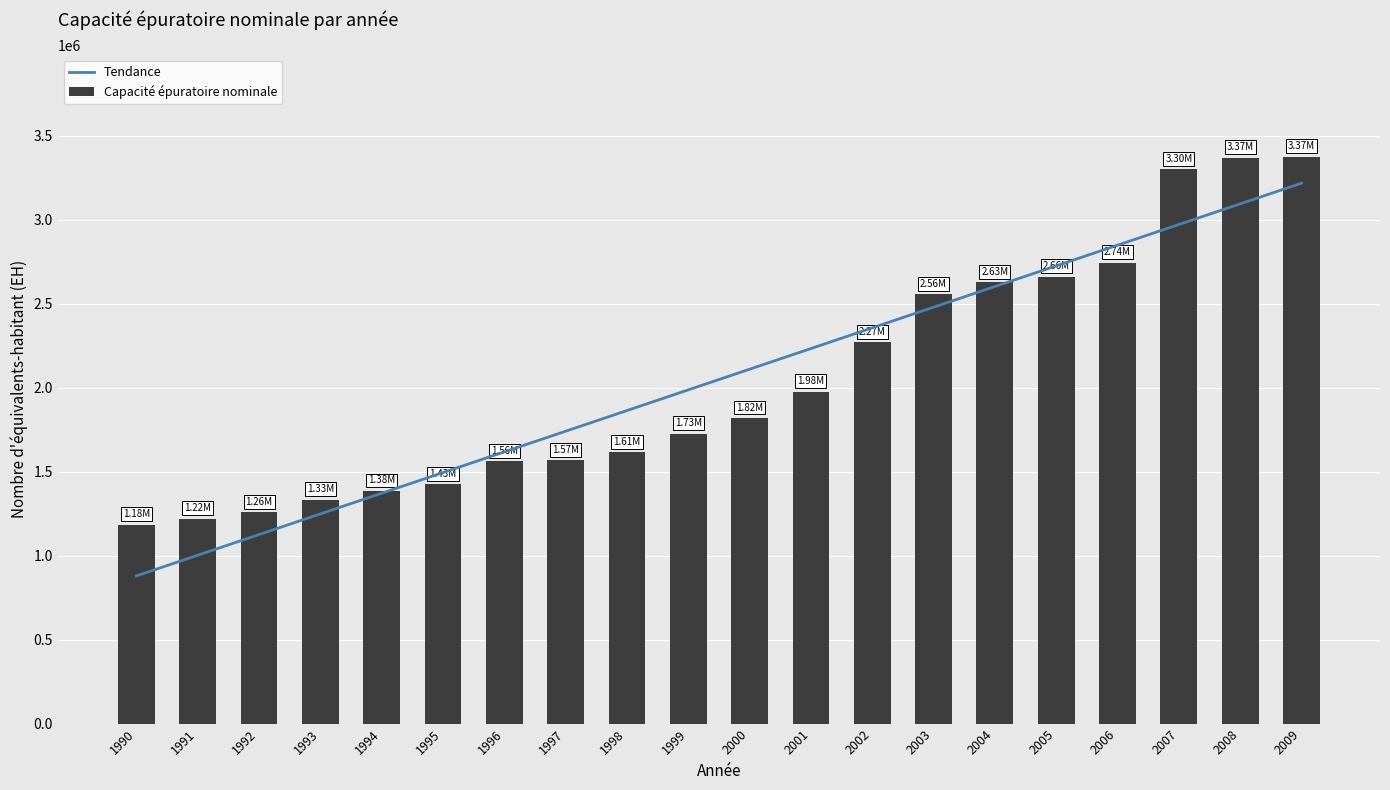

List the series in order of their peak value, highest first.

Capacité épuratoire nominale, Tendance